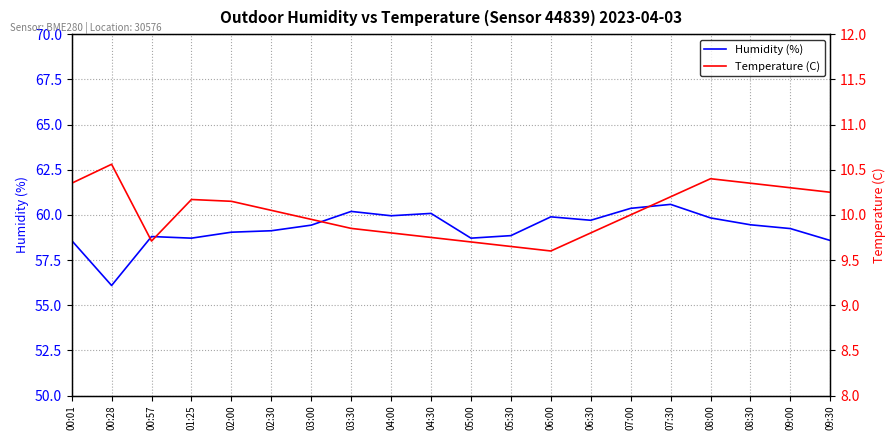

What are all the series names shown in the legend?

Humidity (%), Temperature (C)